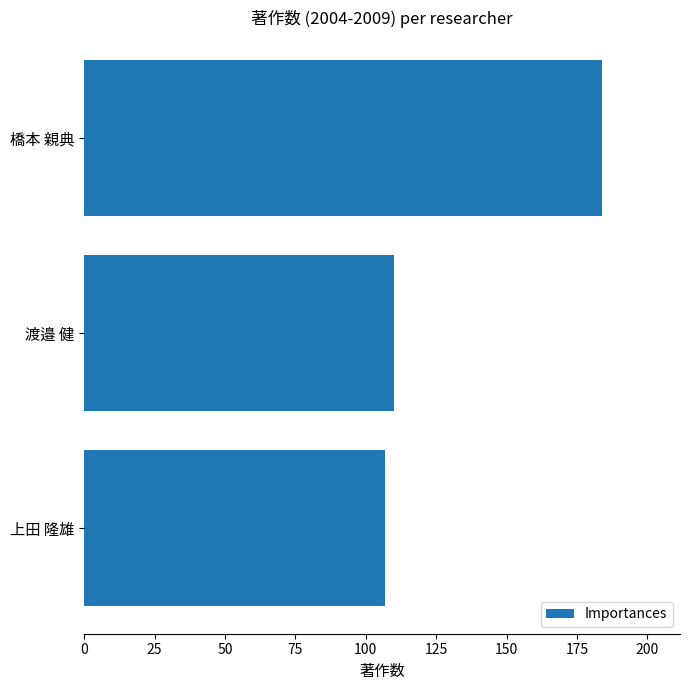

Are the bars horizontal?

Yes